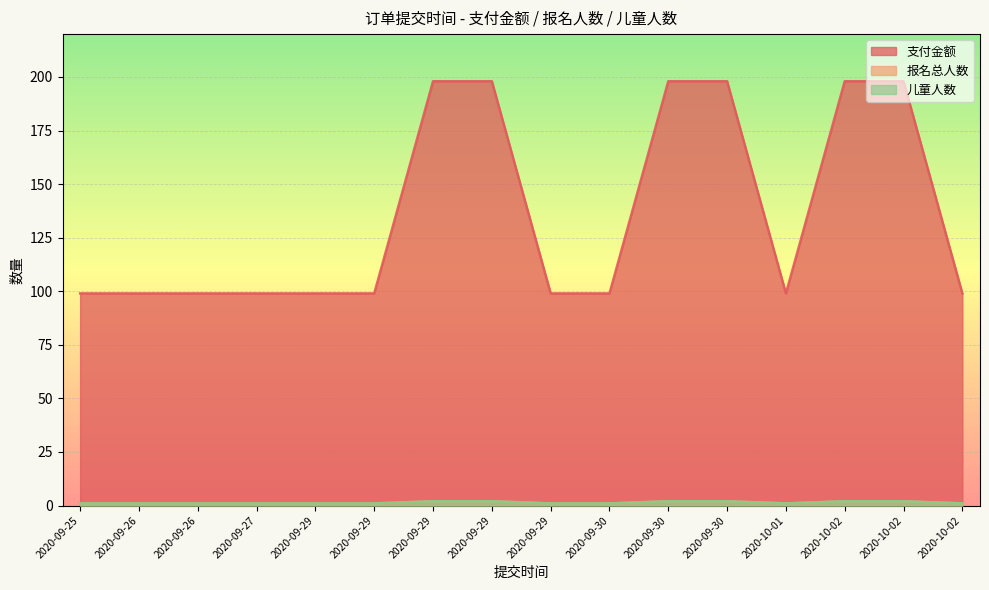

The 报名总人数 series shows 1 at 2020-10-02. True or false?

True